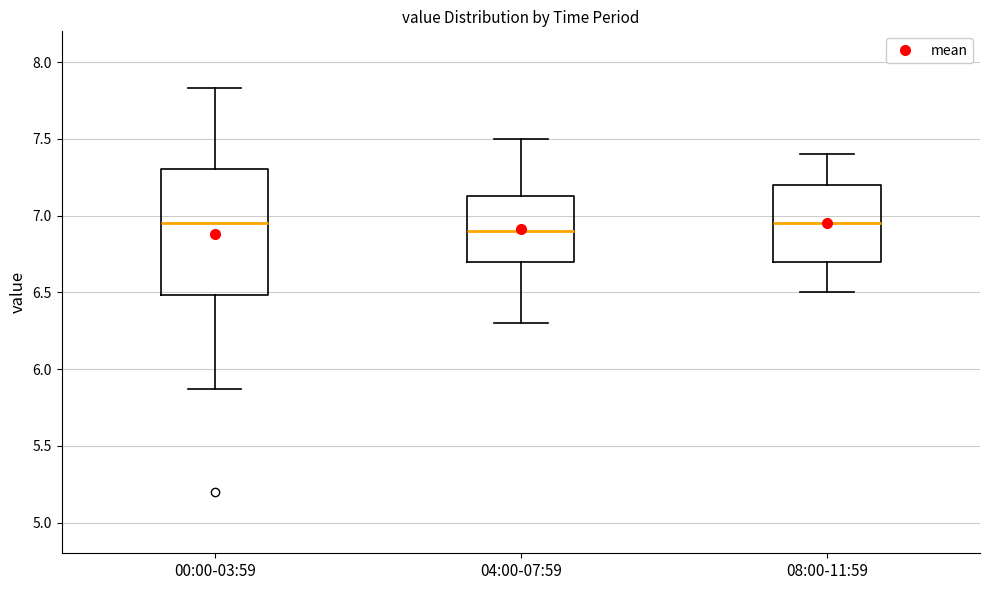

Reading left to right, transcribe this box plot: for each box, give where its median line is, the range the box spans, and where its two whiskers end, as read against the y-axis. The values are not printed on the chart, so give them approximately, as read against the axis.

00:00-03:59: median 6.95, box 6.50 to 7.30, whiskers 5.85 to 7.85
04:00-07:59: median 6.90, box 6.70 to 7.15, whiskers 6.30 to 7.50
08:00-11:59: median 6.95, box 6.70 to 7.20, whiskers 6.50 to 7.40